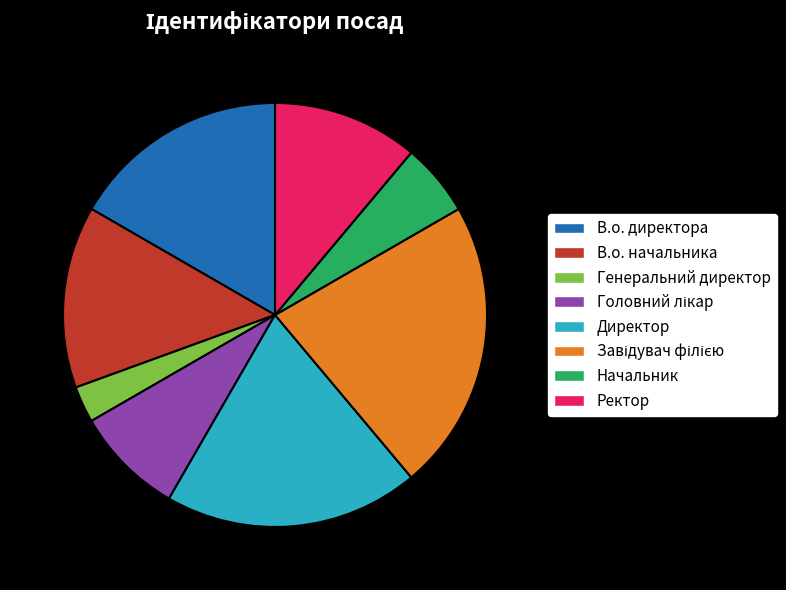

Does В.о. начальника represent more than half of the total?

No